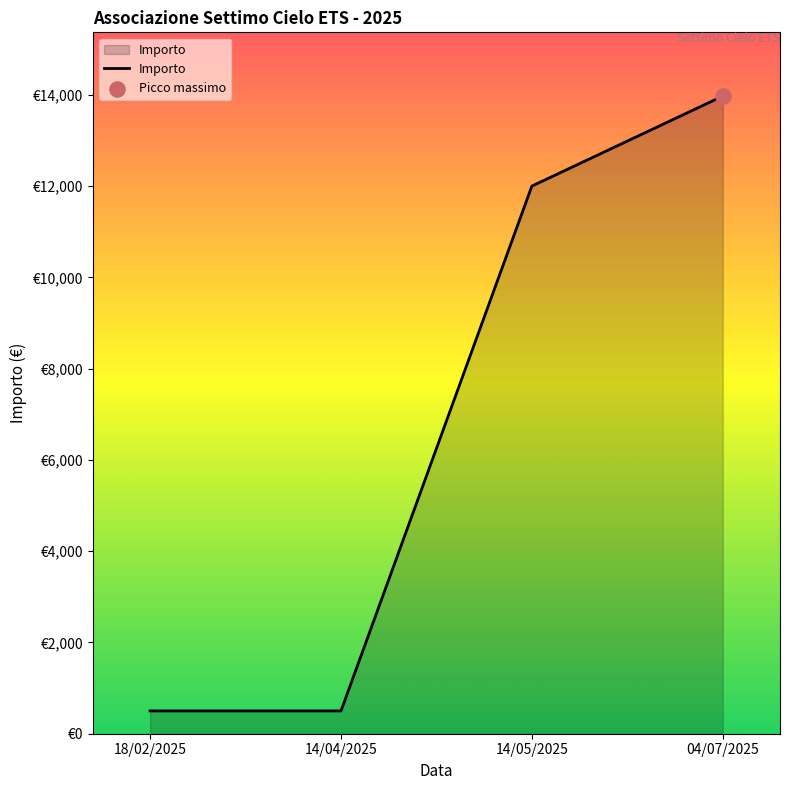

Which has a higher value, 04/07/2025 or 18/02/2025?

04/07/2025